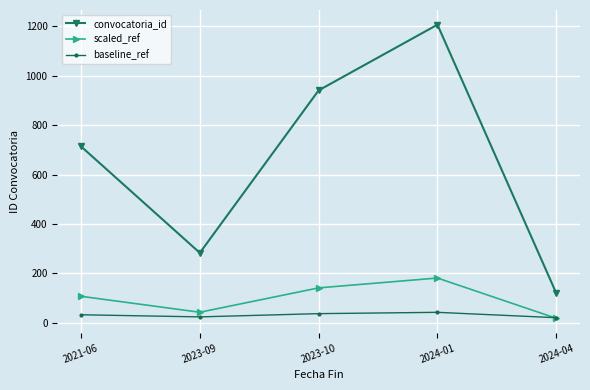

What is the greatest value displayed?

1207.0